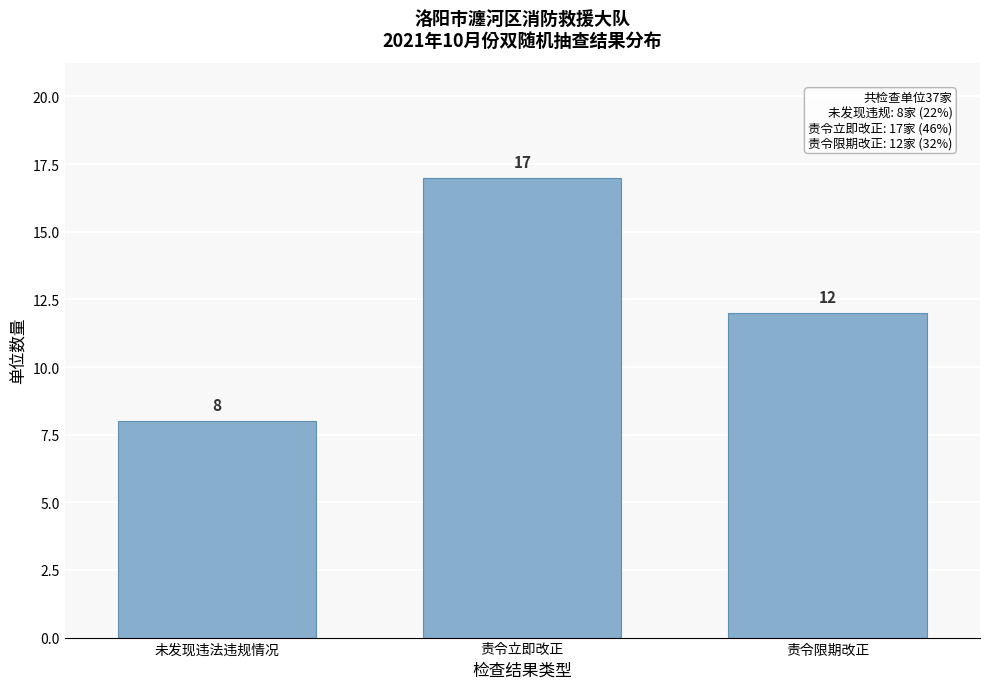

Reading right to left, extract all data points from this chart.

12	17	8